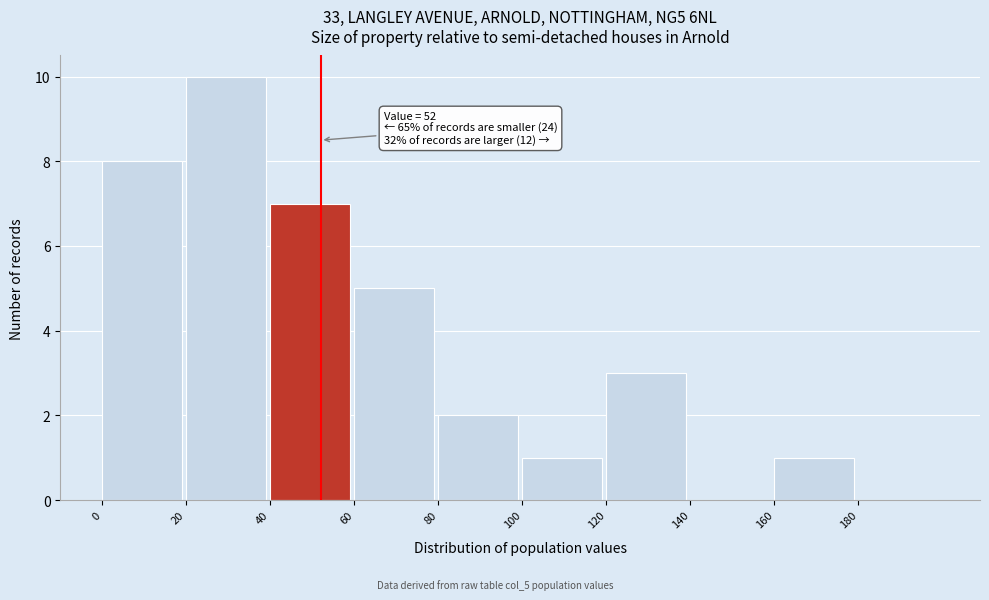

Which range on the x-axis has the tallest bar?

20 to 40